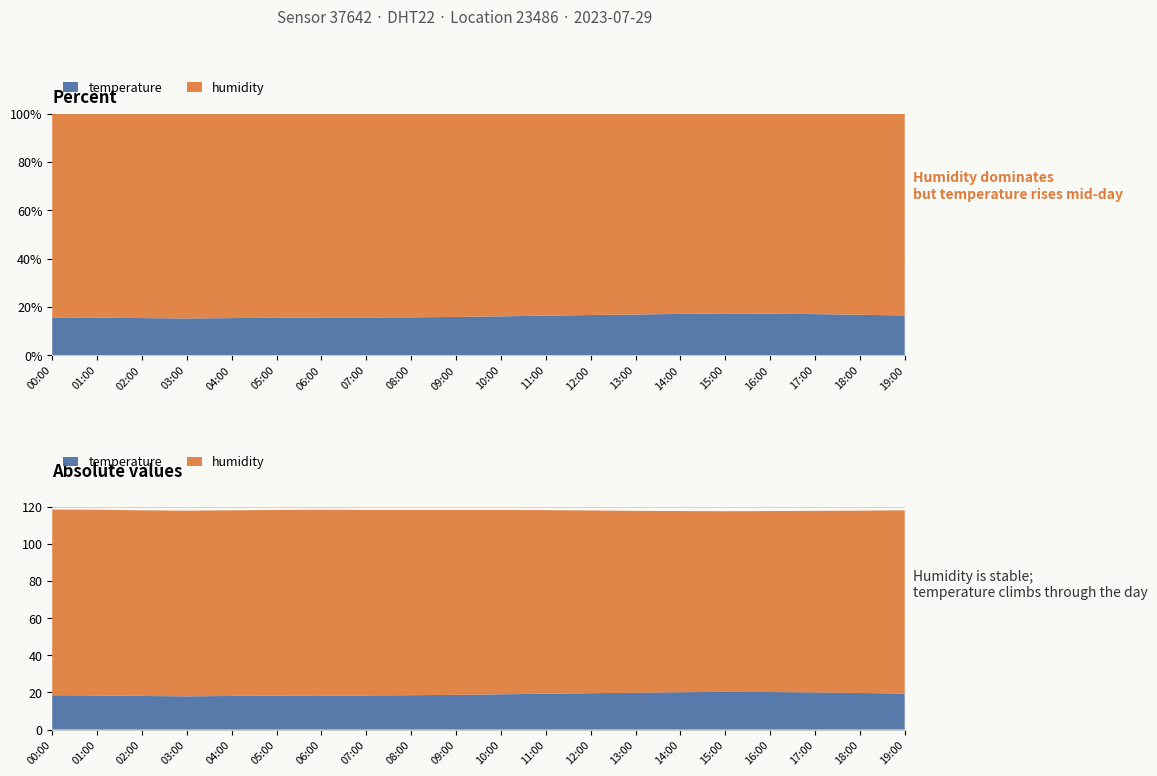

Reading right to left, transcribe all the data shown in this chart.

temperature: 19:00=19.4	18:00=19.7	17:00=20.0	16:00=20.2	15:00=20.3	14:00=20.1	13:00=19.8	12:00=19.6	11:00=19.3	10:00=19.0	09:00=18.7	08:00=18.5	07:00=18.4	06:00=18.4	05:00=18.3	04:00=18.1	03:00=17.9	02:00=18.1	01:00=18.4	00:00=18.5
humidity: 19:00=98.6	18:00=98.1	17:00=97.7	16:00=97.4	15:00=97.2	14:00=97.5	13:00=97.9	12:00=98.3	11:00=98.8	10:00=99.2	09:00=99.5	08:00=99.7	07:00=99.8	06:00=99.9	05:00=99.9	04:00=99.9	03:00=99.9	02:00=99.9	01:00=99.9	00:00=99.9